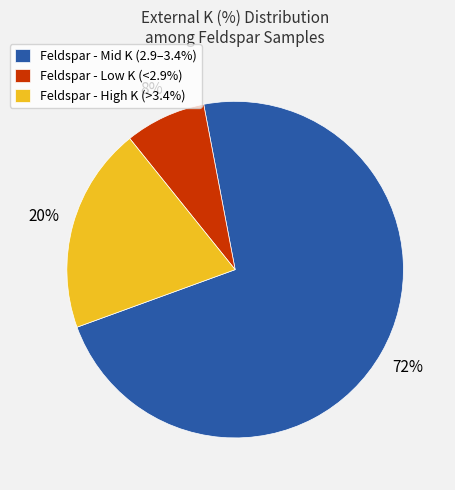

Is the sum of Feldspar - Low K (<2.9%) and Feldspar - High K (>3.4%) greater than half?

No